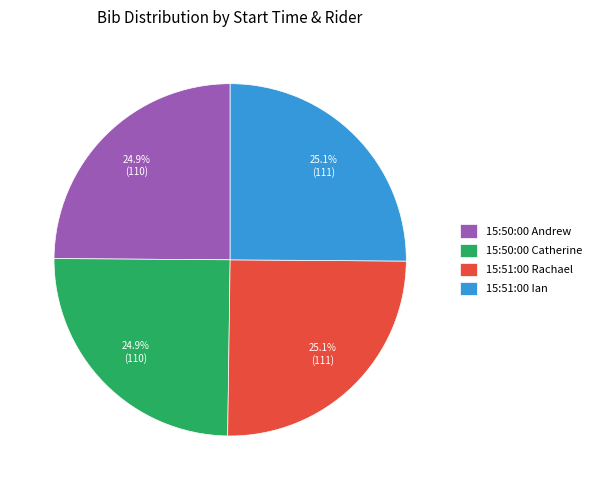

How much of the chart is everything except 15:50:00 Catherine?

75.1%